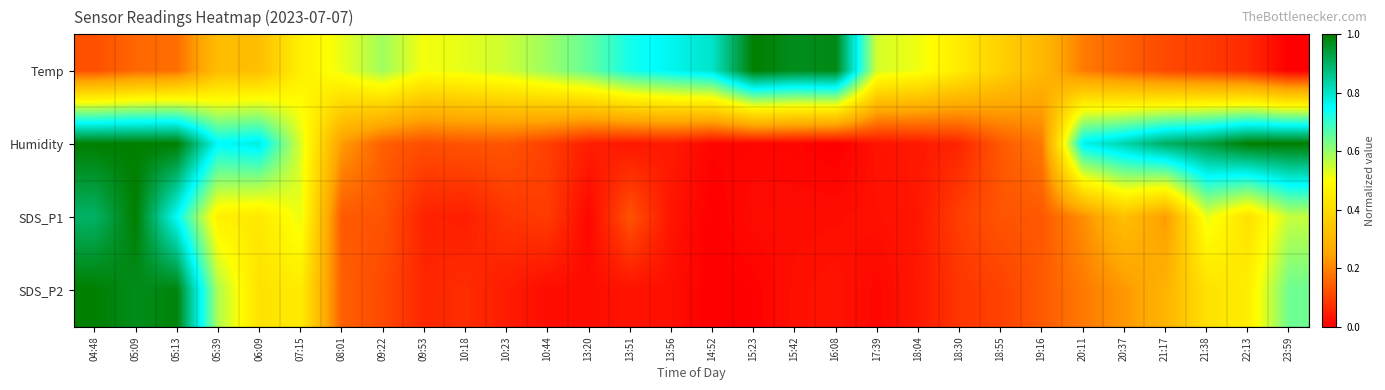

What is the spread (max minus min) of values at 15:23?

1.0